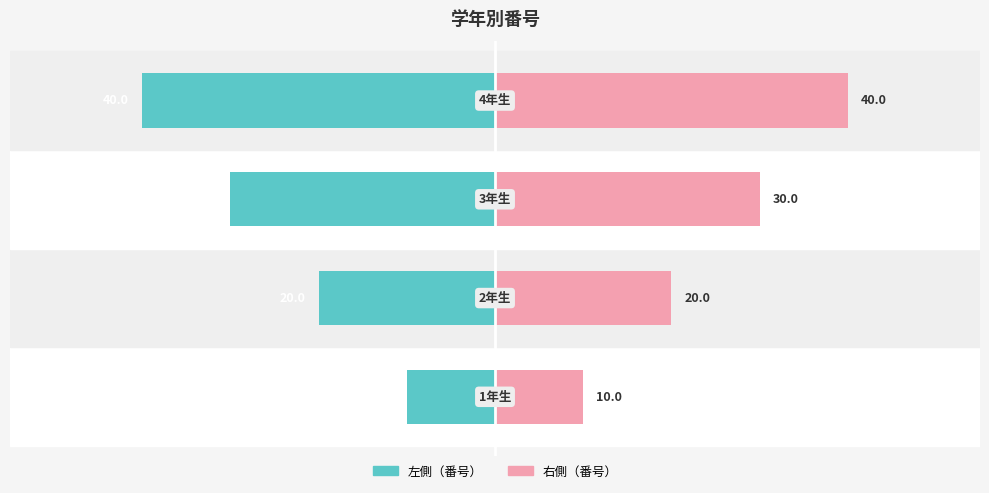

List the series in order of their overall mean, highest first.

右側（番号）, 左側（番号）